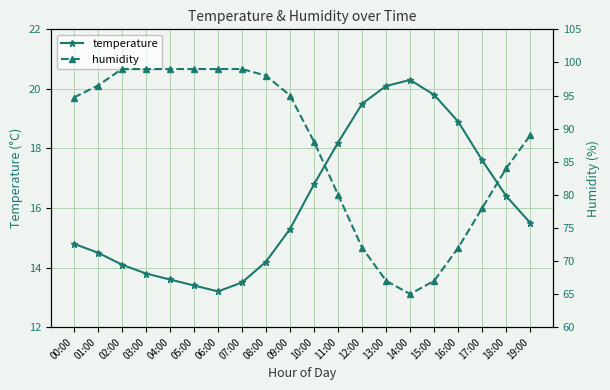

Rank the series by their average value, from lowest to highest.

temperature, humidity